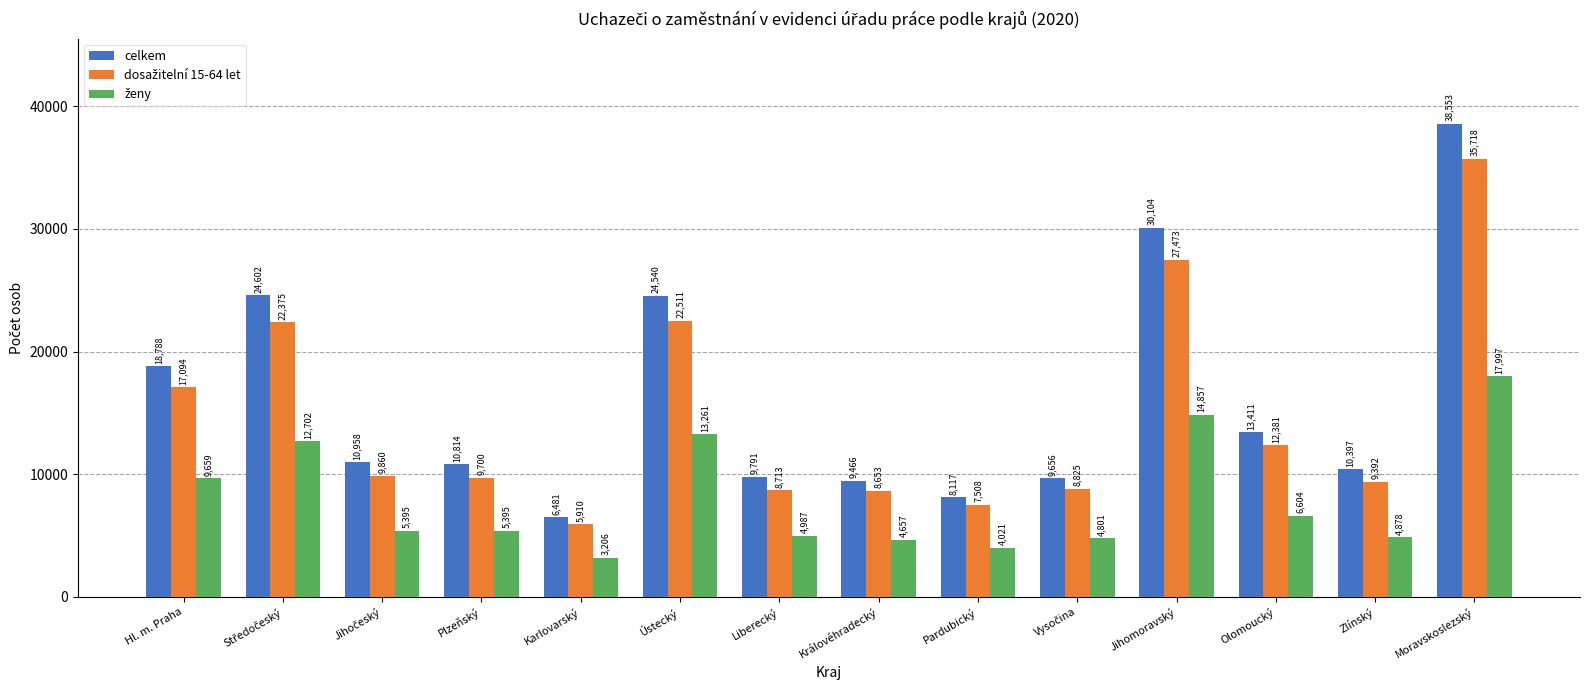

What is the highest value of the celkem series?

38553